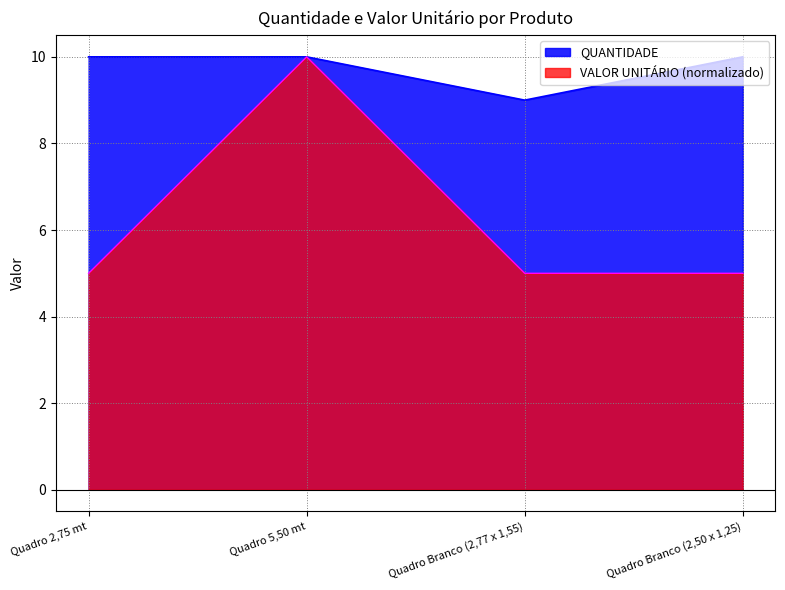

True or false: QUANTIDADE and VALOR UNITÁRIO cross at least once.

False